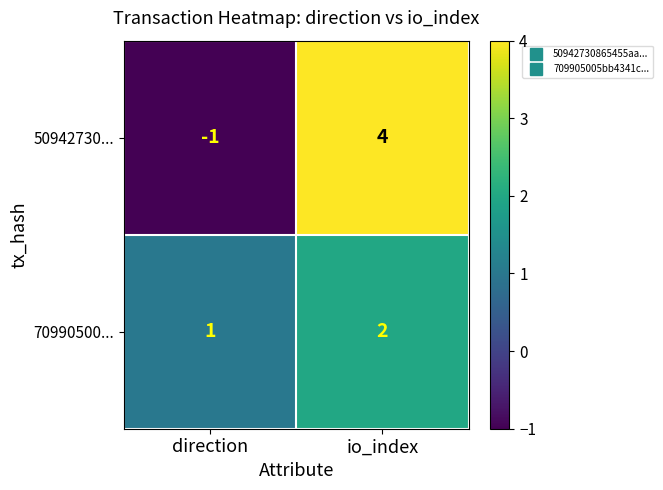

The 70990500... series shows 0 at io_index. True or false?

False